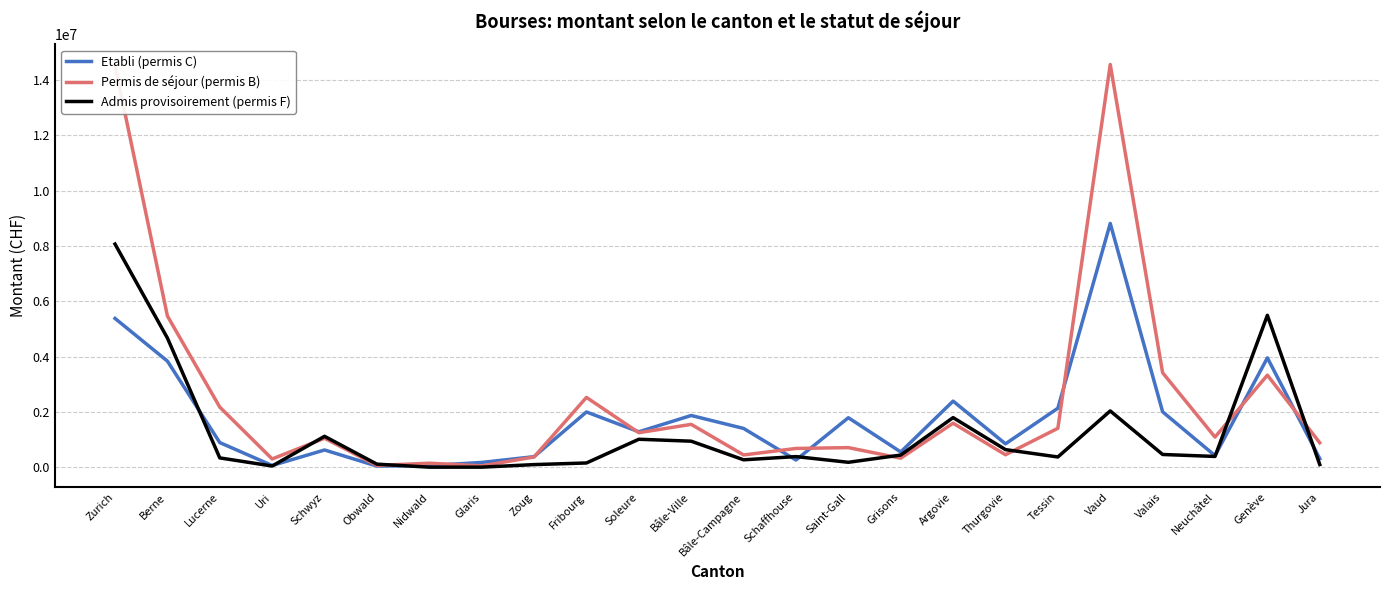

Does the chart have visible grid lines?

Yes